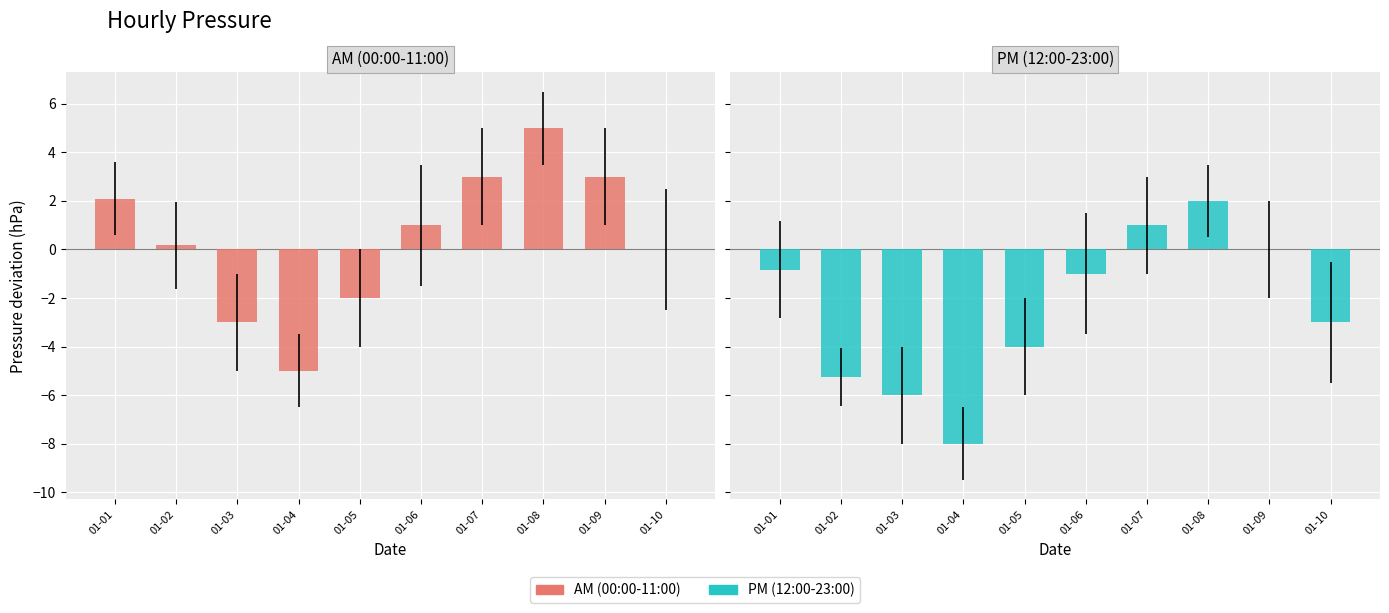

Which series has the largest total across all categories?

AM (00:00-11:00)